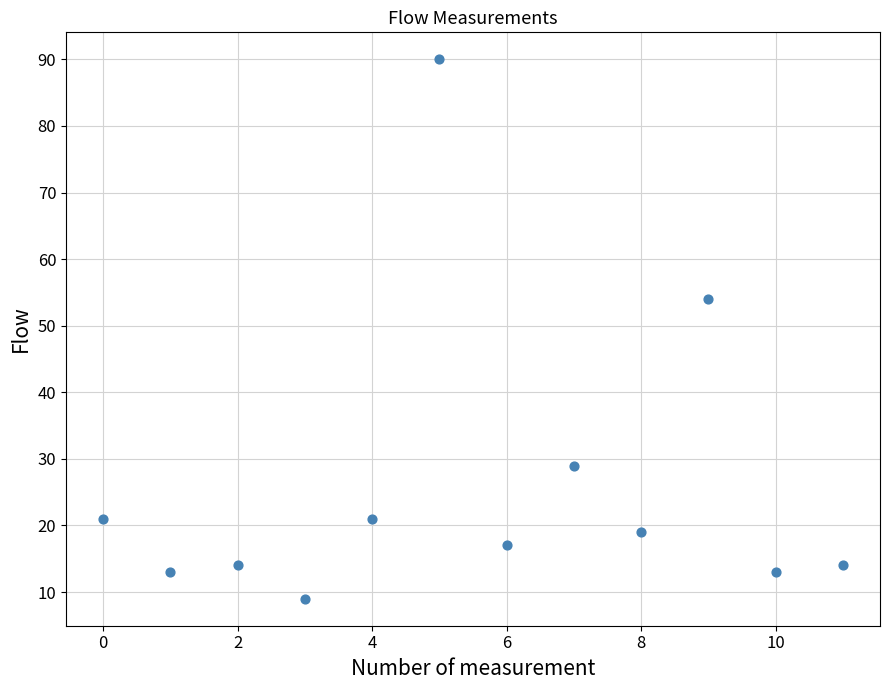

What Y value in the scatter plot is closest to 49?

54